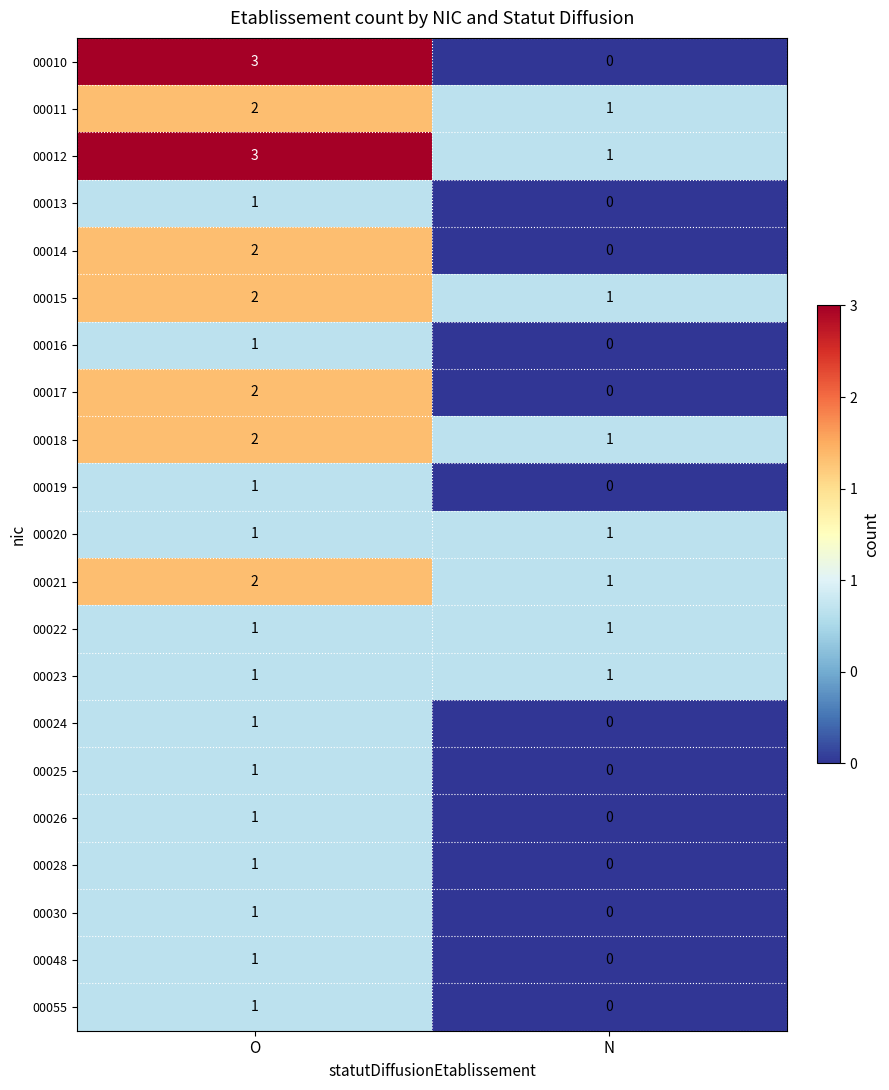

Is it true that 00021 equals 2 at O?

True